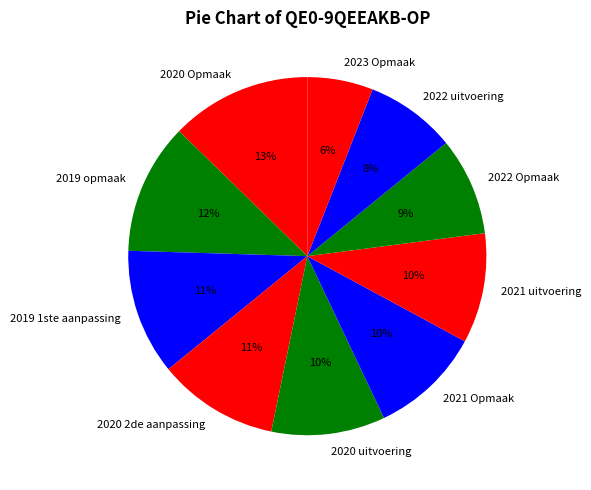

Is there a majority slice in this chart?

No